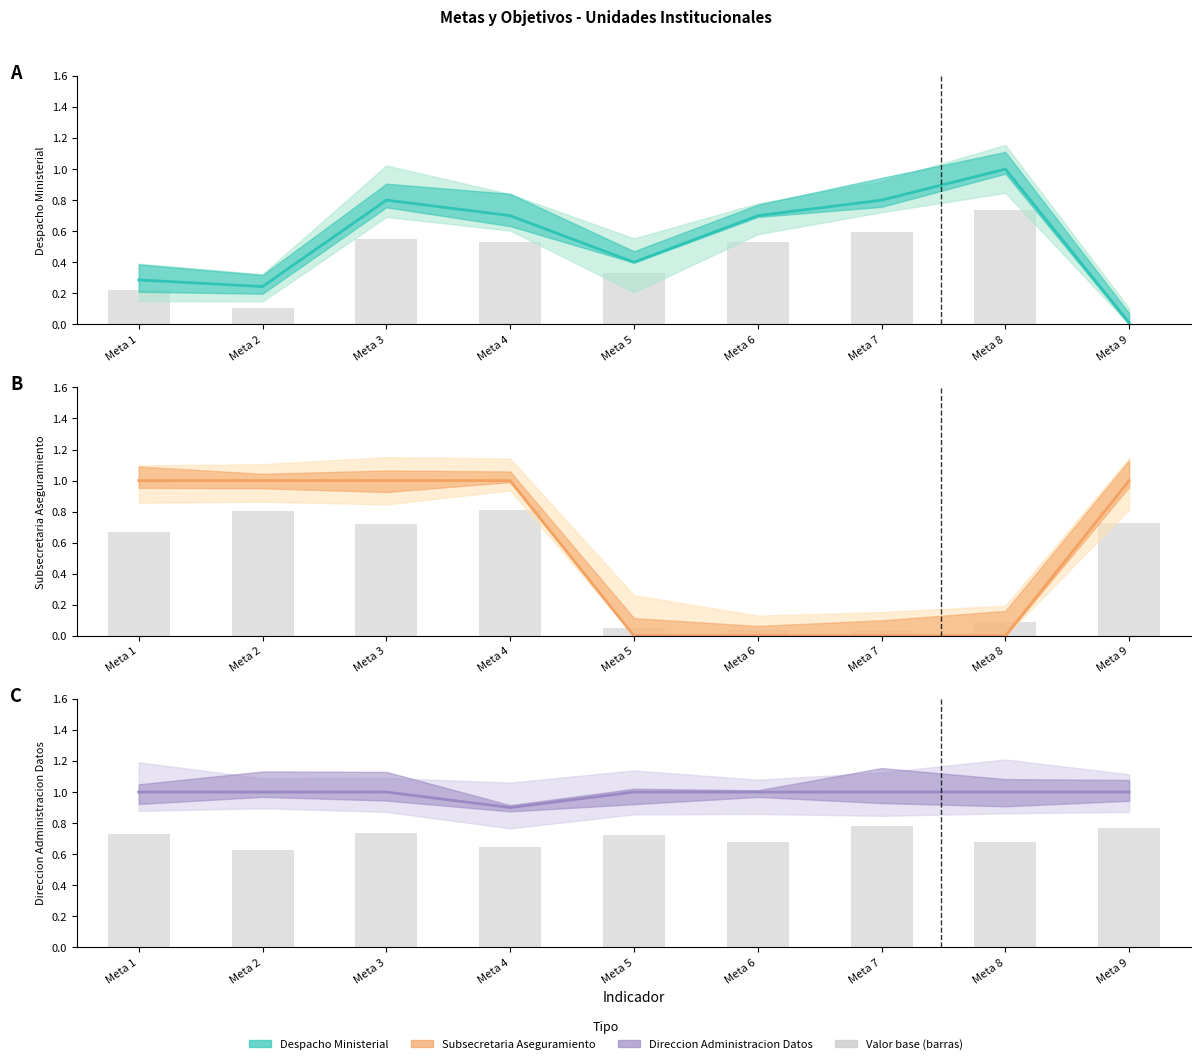

Rank the series at Meta 6 from lowest to highest value.

Subsecretaria Aseguramiento, Despacho Ministerial, Direccion Administracion Datos